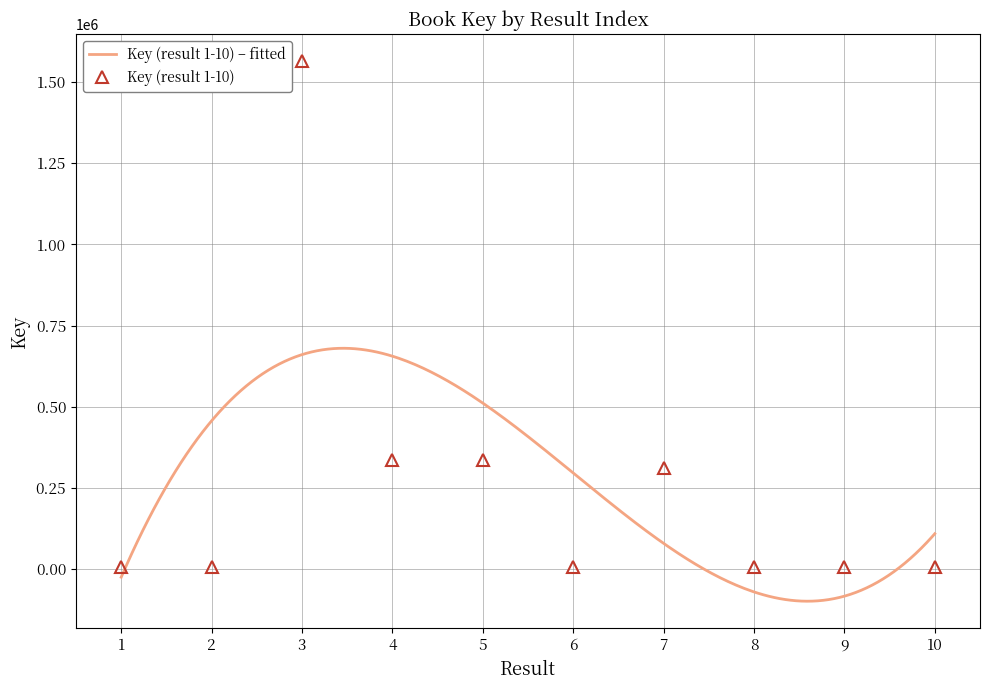

Which label corresponds to the largest value in the chart?

3